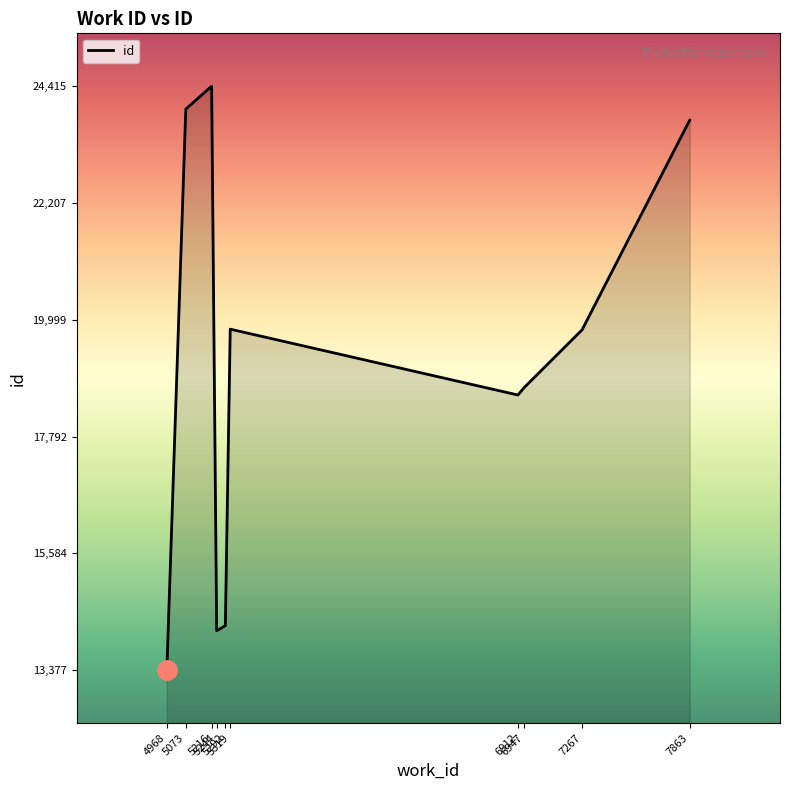

What is the difference between the values at 7863 and 5292?

9555